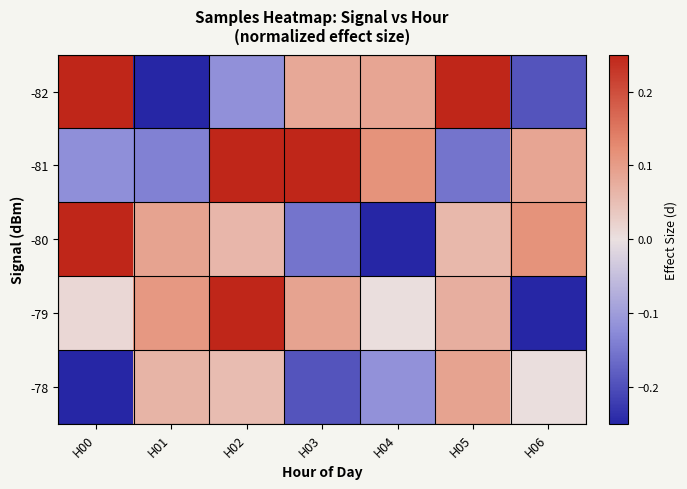

What is the smallest value displayed?

-0.9